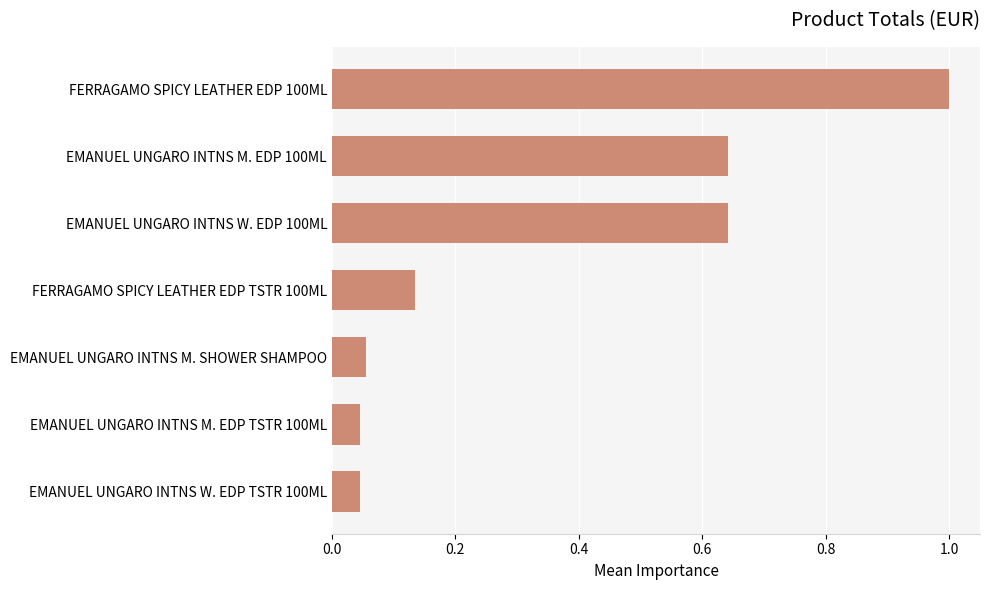

What is the label of the 7th bar from the top?

EMANUEL UNGARO INTNS W. EDP TSTR 100ML